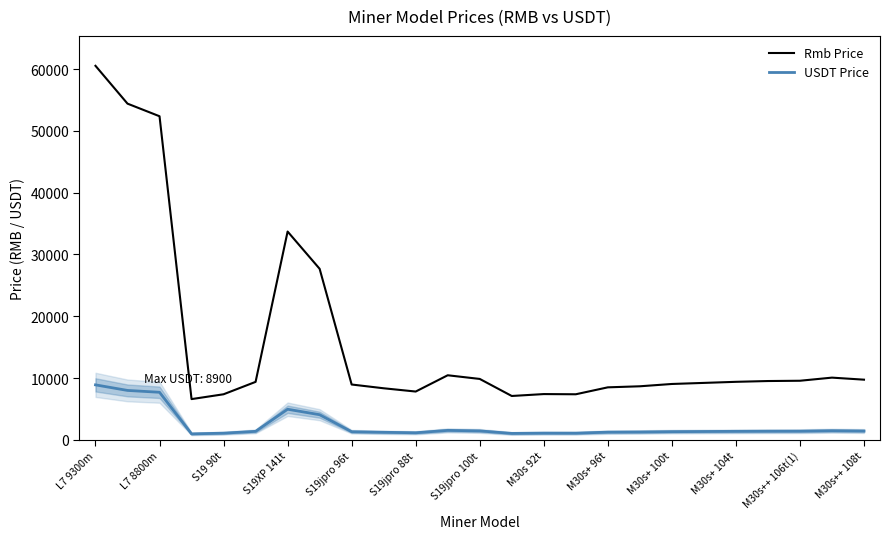

At which category is the sum across all series the highest?

L7 9300m